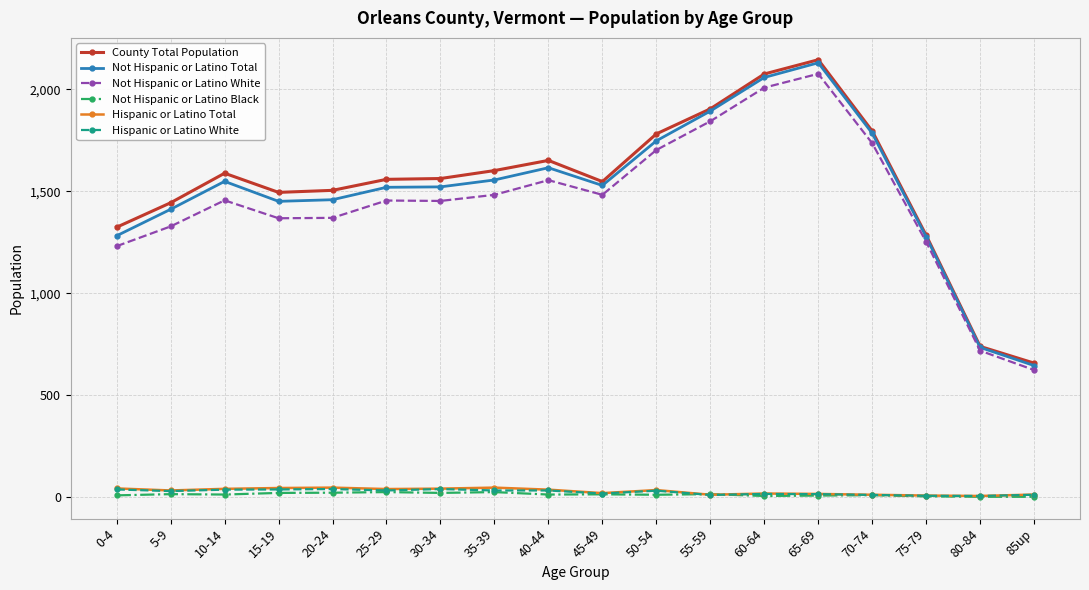

Which series changed the most between 40-44 and 85up?

County Total Population